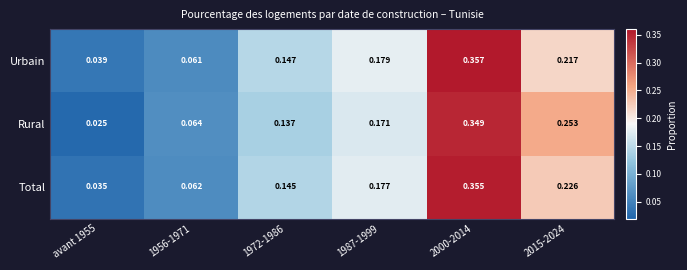

At 2000-2014, list the series in order from largest to smallest.

Urbain, Total, Rural